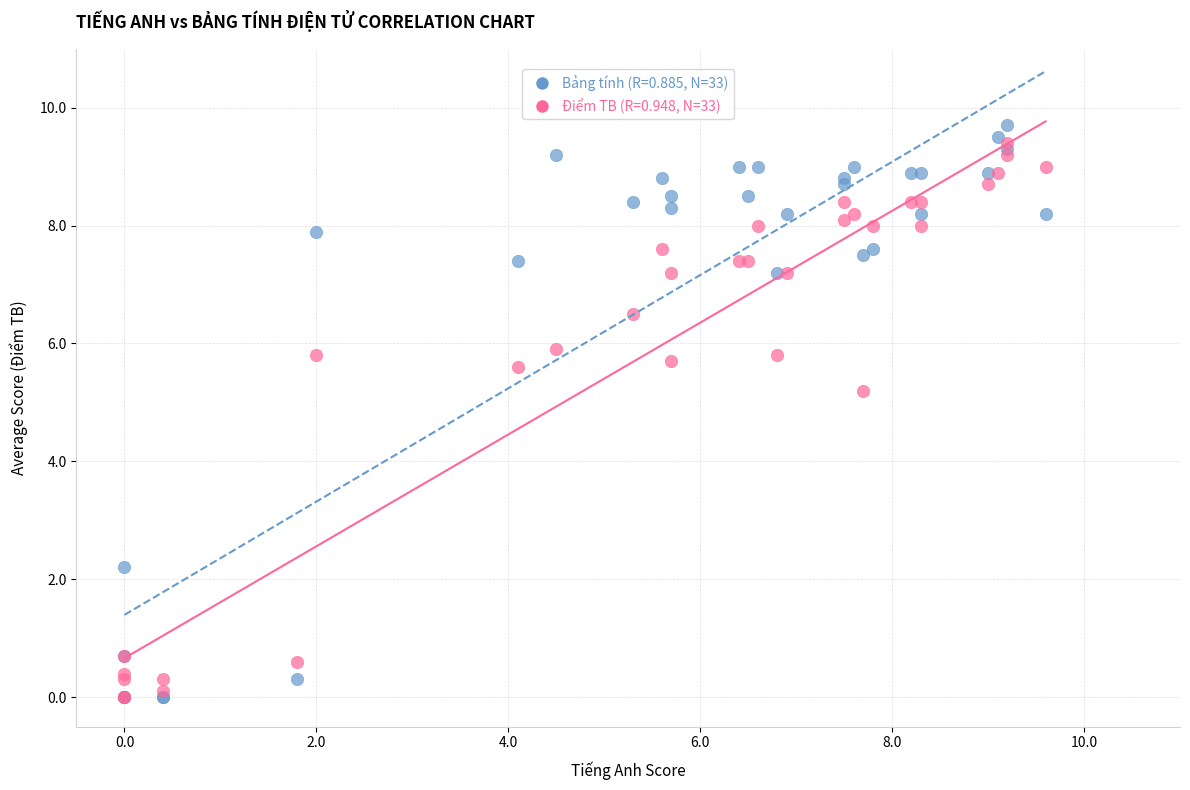

Across all series, what Y value is closest to 4?

5.2